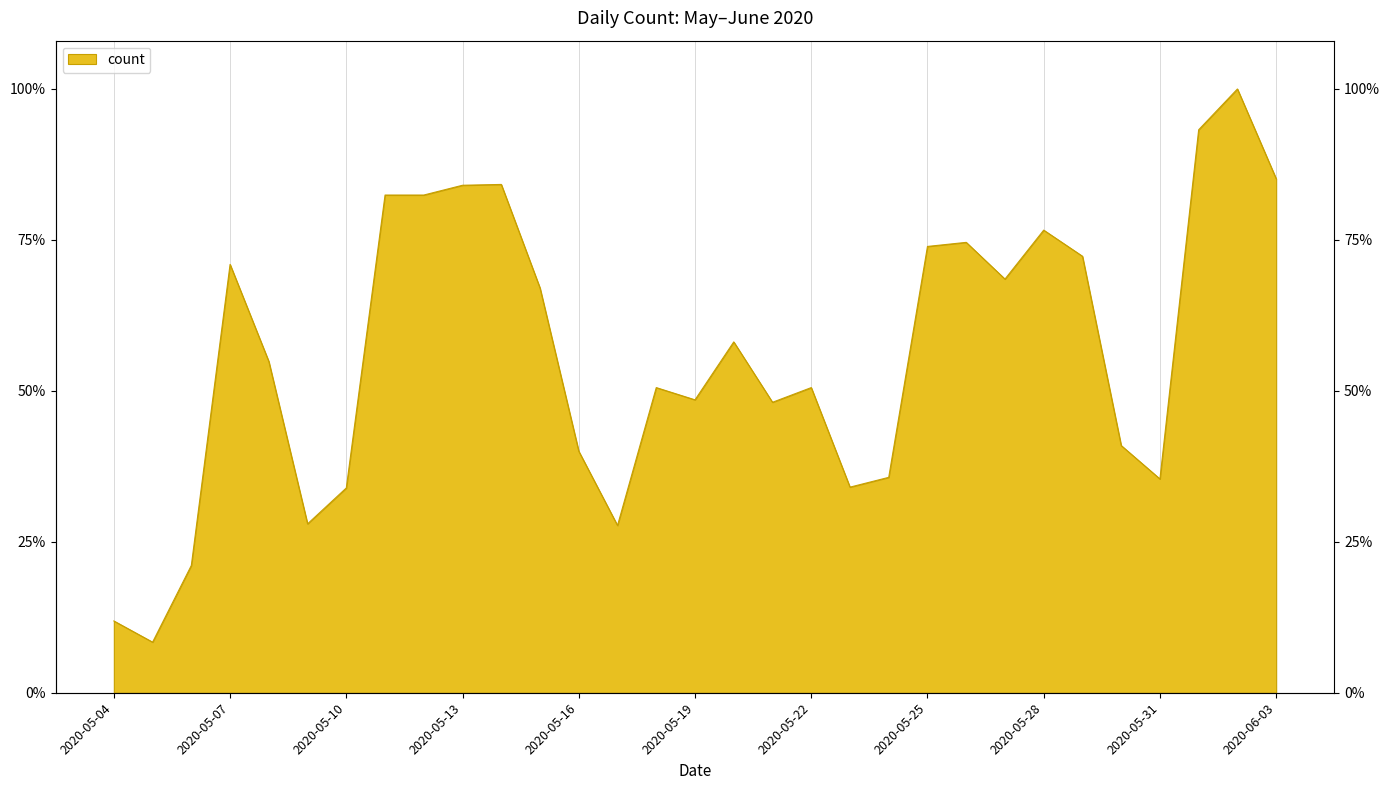

Reading right to left, list all the values displayed in this chart.

2020-06-03=630	2020-06-02=740	2020-06-01=690	2020-05-31=262	2020-05-30=303	2020-05-29=535	2020-05-28=567	2020-05-27=507	2020-05-26=552	2020-05-25=547	2020-05-24=264	2020-05-23=252	2020-05-22=374	2020-05-21=356	2020-05-20=430	2020-05-19=359	2020-05-18=374	2020-05-17=205	2020-05-16=296	2020-05-15=496	2020-05-14=623	2020-05-13=622	2020-05-12=610	2020-05-11=610	2020-05-10=251	2020-05-09=207	2020-05-08=406	2020-05-07=525	2020-05-06=156	2020-05-05=62	2020-05-04=88